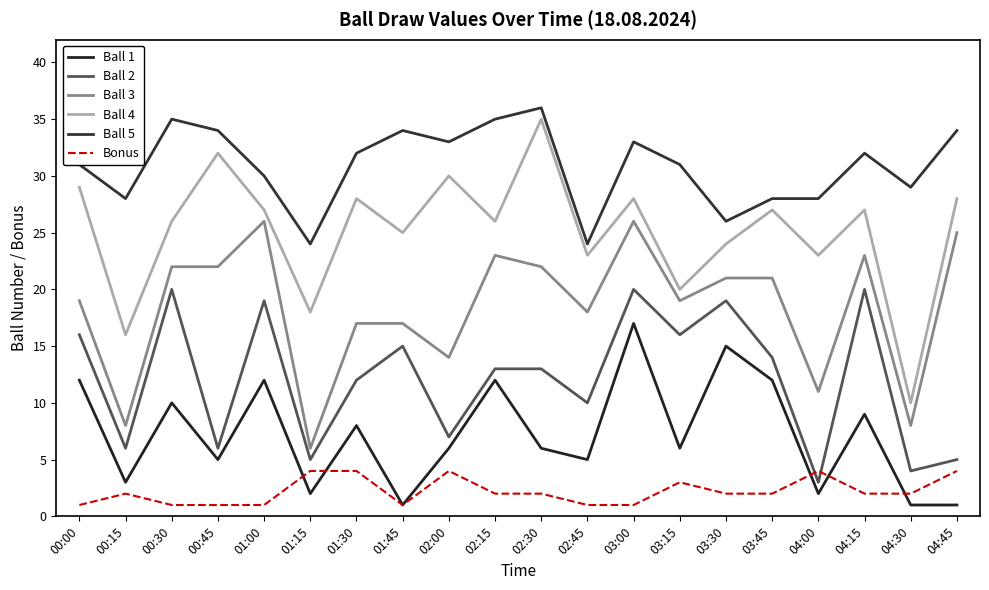

The Ball 2 series shows 27 at 03:30. True or false?

False